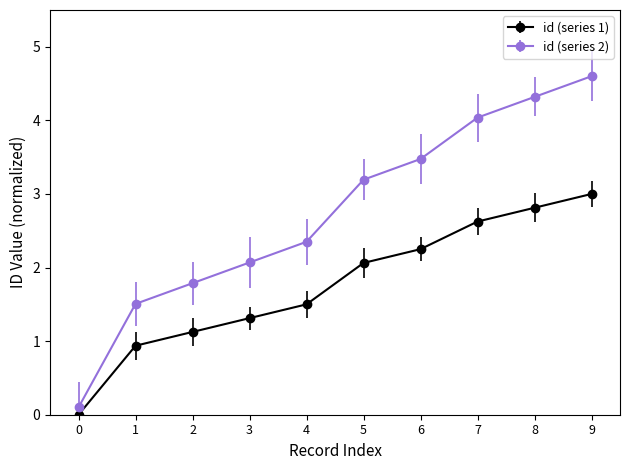

The value of id (series 2) at 2 is 1.8. True or false?

True